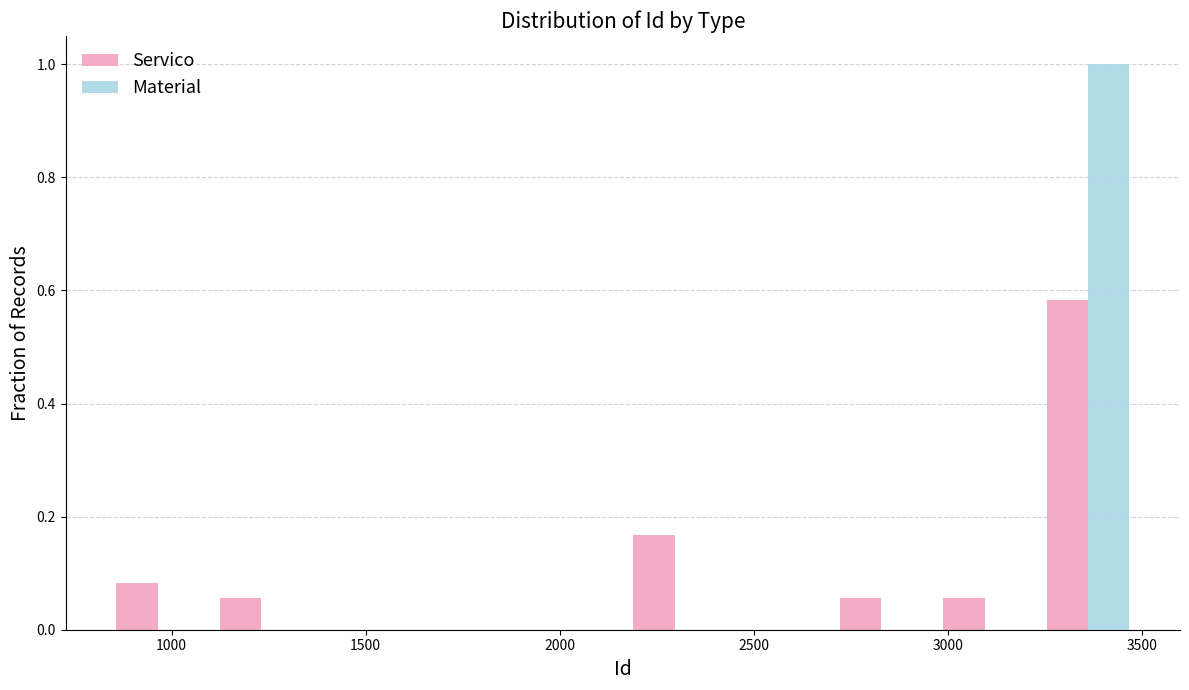

Reading left to right, list every range on the x-axis with the height of the bar of each series over it. Neither the bar edges nor the heights are printed on the chart, so give them approximately, as read against the axes.

850 to 1100: Servico=0.08	Material=0
1100 to 1350: Servico=0.06	Material=0
1350 to 1650: Servico=0	Material=0
1650 to 1900: Servico=0	Material=0
1900 to 2150: Servico=0	Material=0
2150 to 2450: Servico=0.16	Material=0
2450 to 2700: Servico=0	Material=0
2700 to 2950: Servico=0.06	Material=0
2950 to 3250: Servico=0.06	Material=0
3250 to 3500: Servico=0.58	Material=1.00